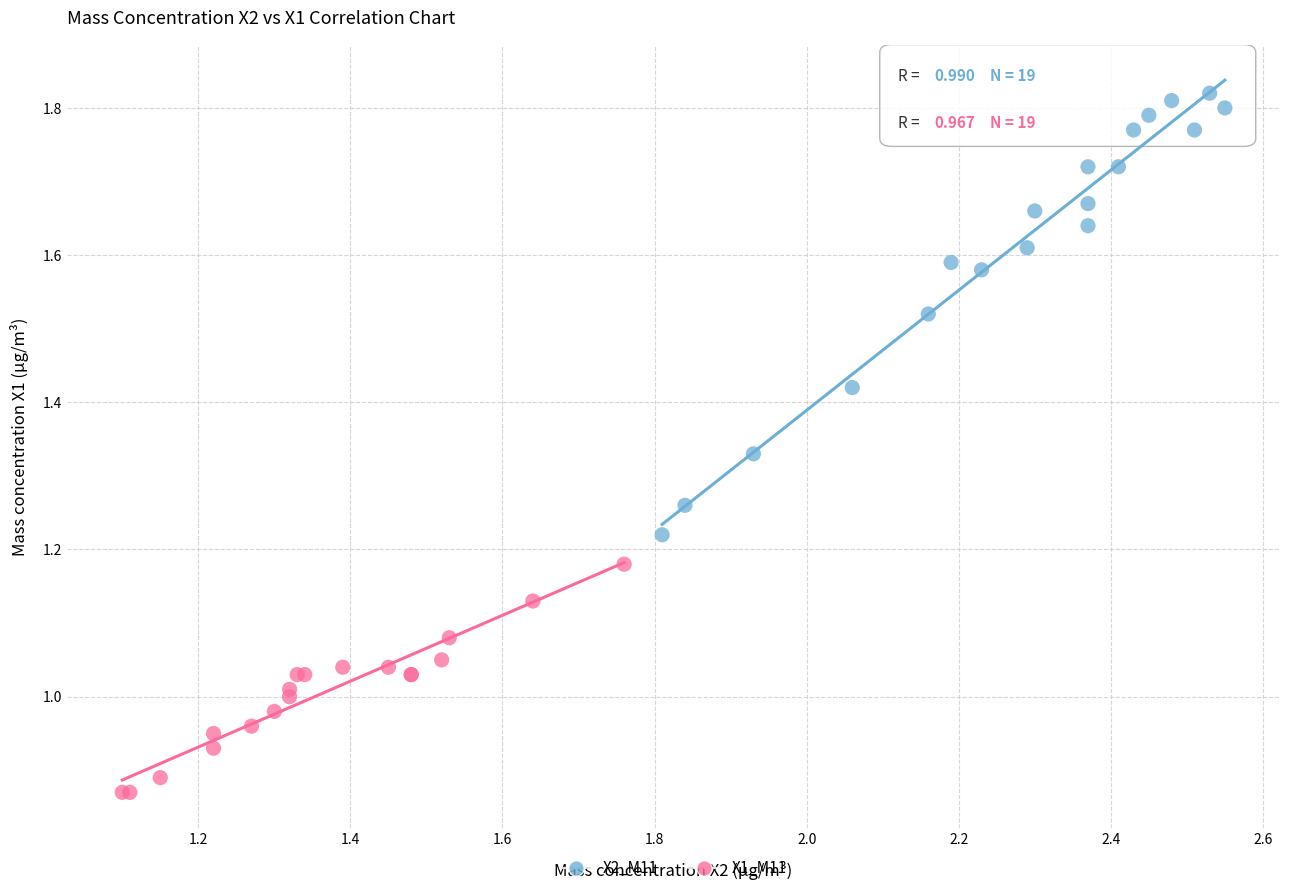

What are all the series names shown in the legend?

X2_M11, X1_M11